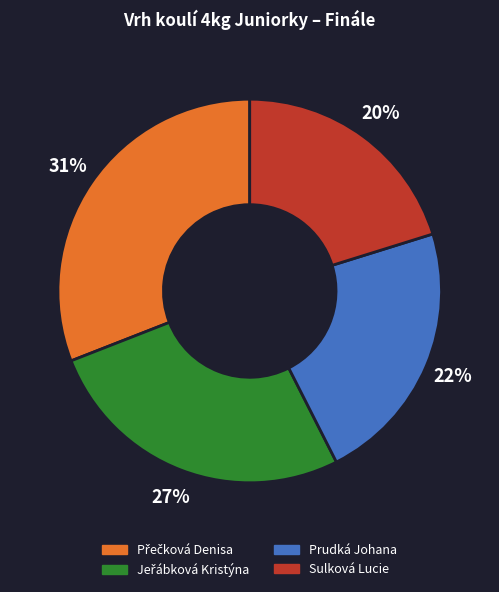

To the nearest percent, what is the difference between the largest and smallest slice percentages?

11%